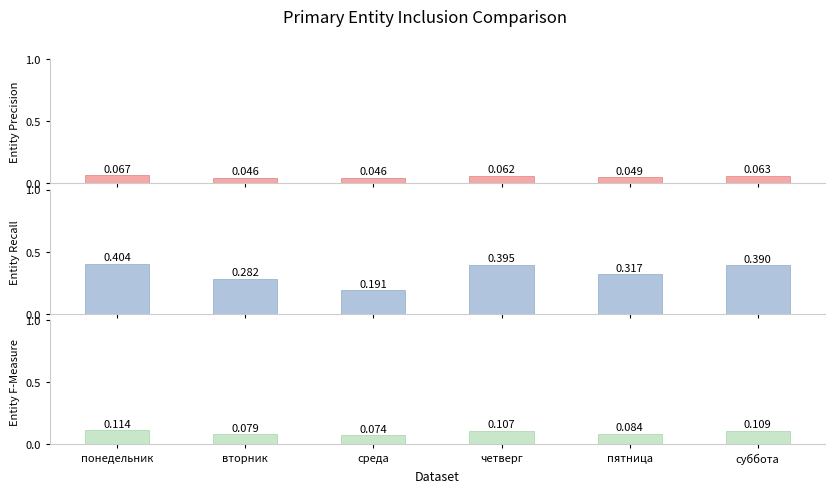

The Entity Precision series shows 0.0 at среда. True or false?

False